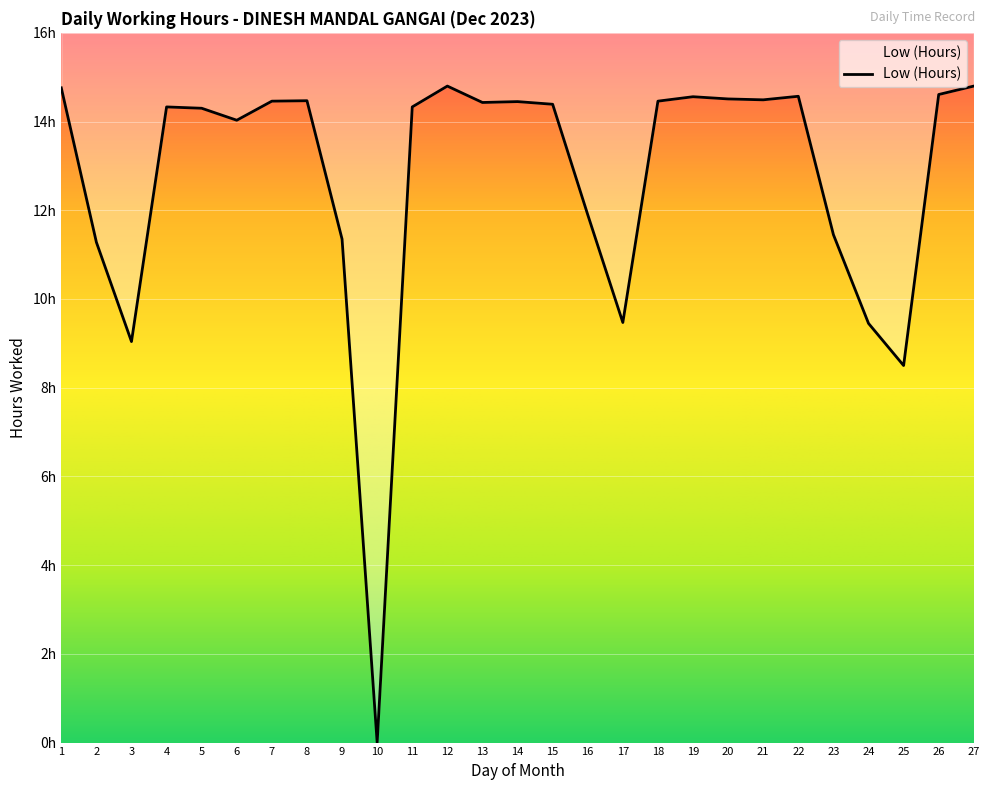

How many points are lower than both their immediate neighbors (excluding endpoints)?

7